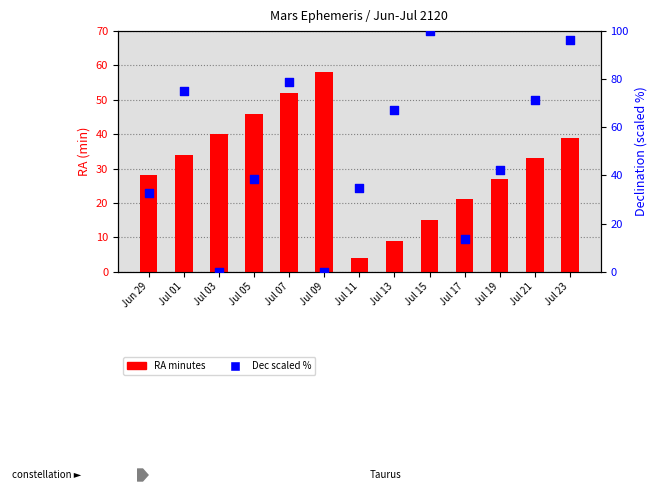

What are all the series names shown in the legend?

RA minutes, Dec (scaled %)